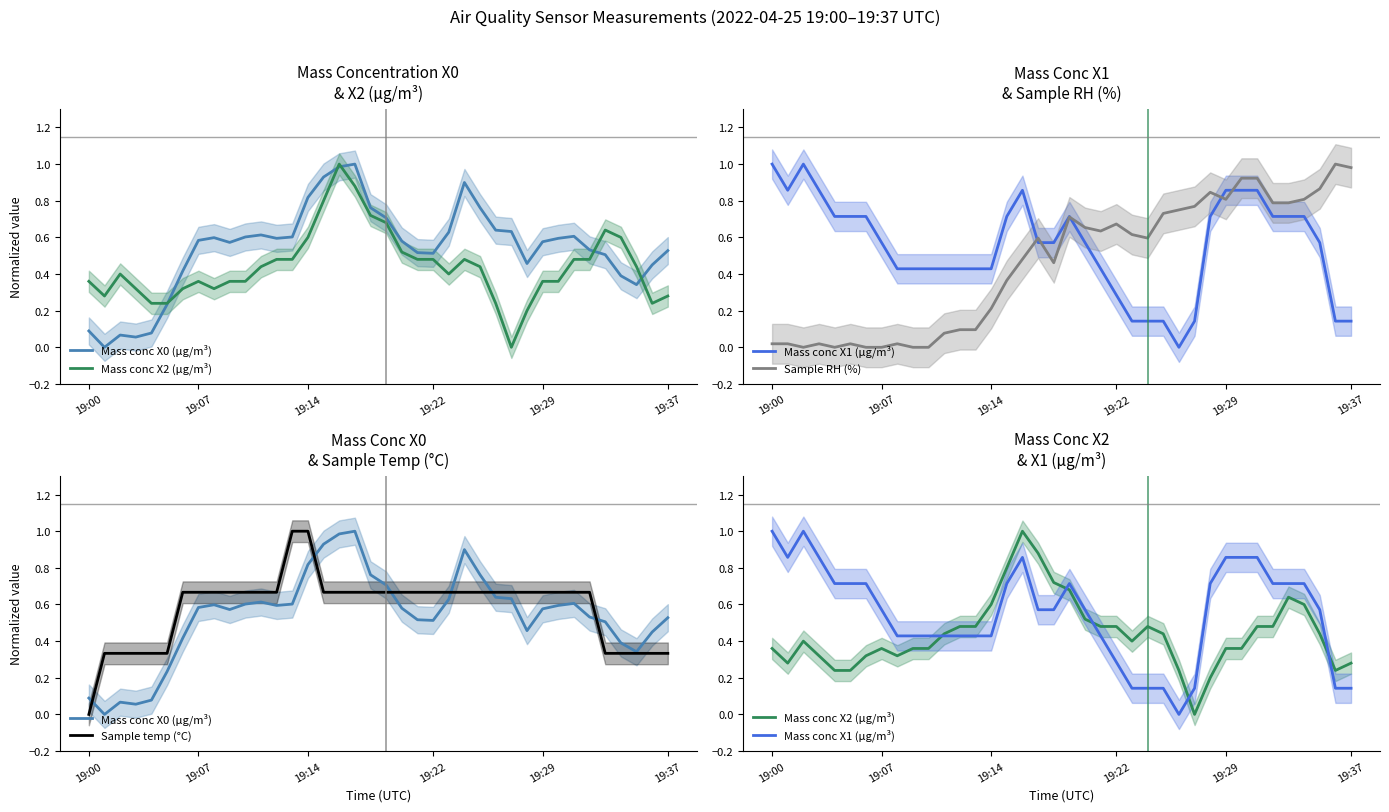

Reading right to left, extract all data points from this chart.

Mass conc X0 (μg/m³): 0.5	0.4	0.3	0.4	0.5	0.5	0.6	0.6	0.6	0.5	0.6	0.6	0.8	0.9	0.6	0.5	0.5	0.6	0.7	0.8	1.0	1.0	0.9	0.8	0.6	0.6	0.6	0.6	0.6	0.6	0.6	0.4	0.2	0.1	0.1	0.1	0.0	0.1
Mass conc X2 (μg/m³): 0.3	0.2	0.4	0.6	0.6	0.5	0.5	0.4	0.4	0.2	0.0	0.2	0.4	0.5	0.4	0.5	0.5	0.5	0.7	0.7	0.9	1.0	0.8	0.6	0.5	0.5	0.4	0.4	0.4	0.3	0.4	0.3	0.2	0.2	0.3	0.4	0.3	0.4
Mass conc X1 (μg/m³): 0.1	0.1	0.6	0.7	0.7	0.7	0.9	0.9	0.9	0.7	0.1	0.0	0.1	0.1	0.1	0.3	0.4	0.6	0.7	0.6	0.6	0.9	0.7	0.4	0.4	0.4	0.4	0.4	0.4	0.4	0.6	0.7	0.7	0.7	0.9	1.0	0.9	1.0
Sample RH (%): 1.0	1.0	0.9	0.8	0.8	0.8	0.9	0.9	0.8	0.8	0.8	0.7	0.7	0.6	0.6	0.7	0.6	0.7	0.7	0.5	0.6	0.5	0.4	0.2	0.1	0.1	0.1	0.0	0.0	0.0	0.0	0.0	0.0	0.0	0.0	0.0	0.0	0.0
Sample temp (°C): 0.3	0.3	0.3	0.3	0.3	0.7	0.7	0.7	0.7	0.7	0.7	0.7	0.7	0.7	0.7	0.7	0.7	0.7	0.7	0.7	0.7	0.7	0.7	1.0	1.0	0.7	0.7	0.7	0.7	0.7	0.7	0.7	0.3	0.3	0.3	0.3	0.3	0.0